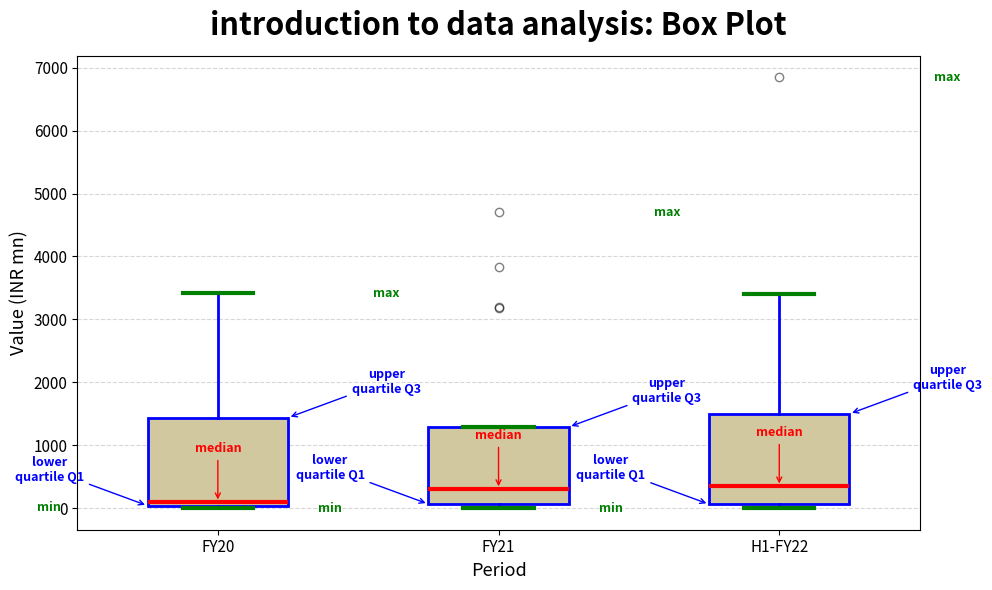

Where is the lower edge of the box for FY21 on the y-axis? The values are not printed on the chart, so give them approximately, as read against the axis.

100